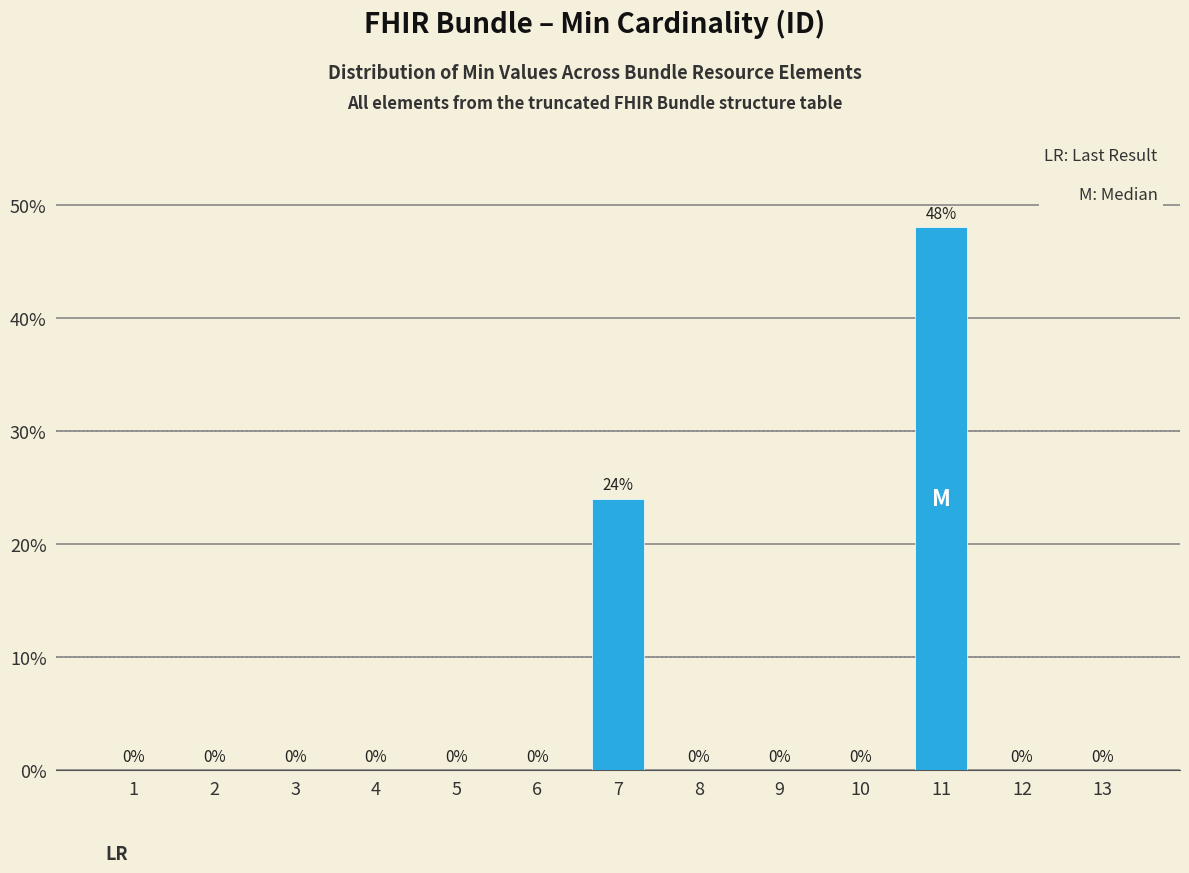

Reading left to right, transcribe all the data shown in this chart.

0	0	0	0	0	0	24	0	0	0	48	0	0